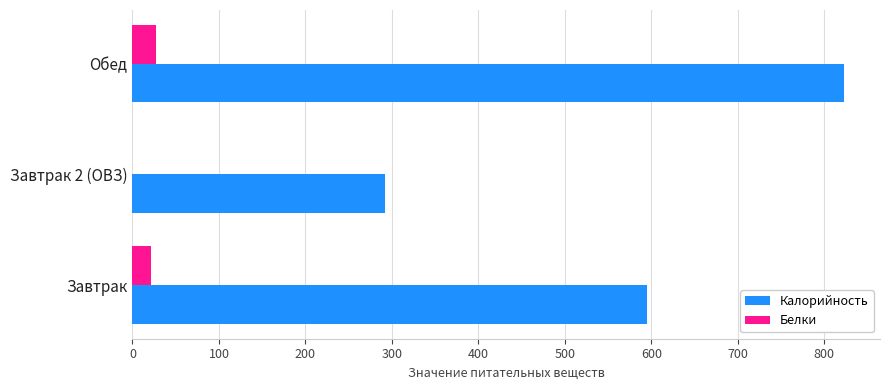

What is the sum of the Белки values at Обед and Завтрак 2 (ОВЗ)?

27.0